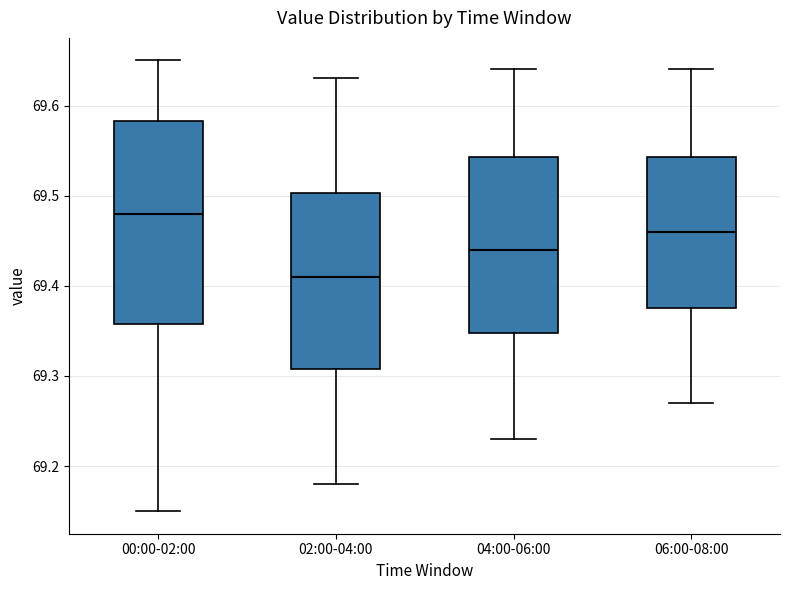

Which box's median line is the lowest?

02:00-04:00